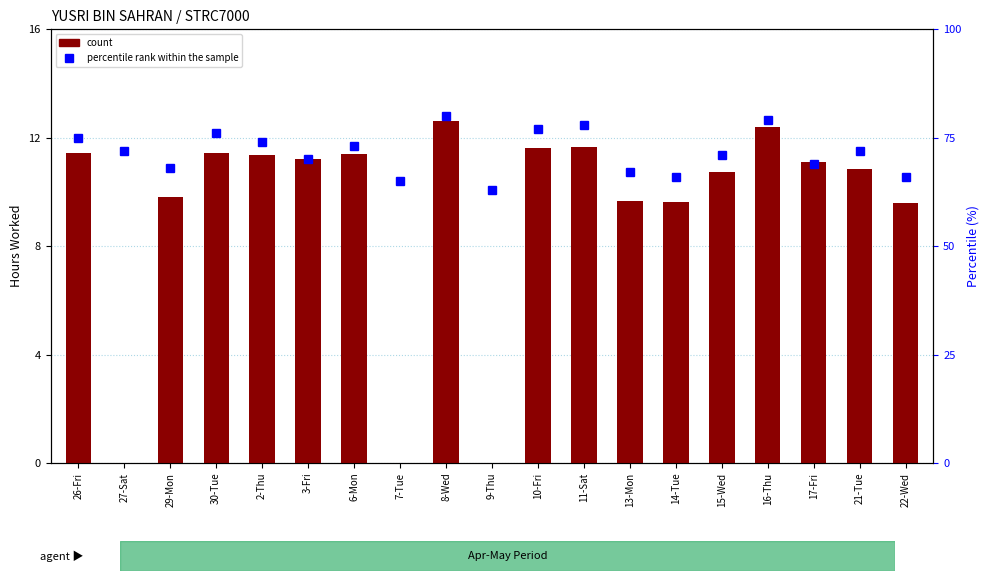

At which label does count first exceed 11?

26-Fri